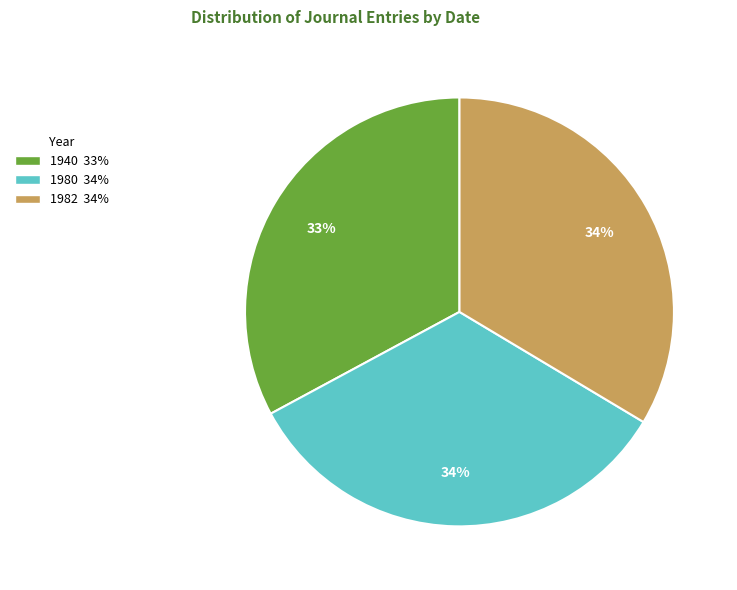

To the nearest percent, what percentage of the pie is 1940?

33%